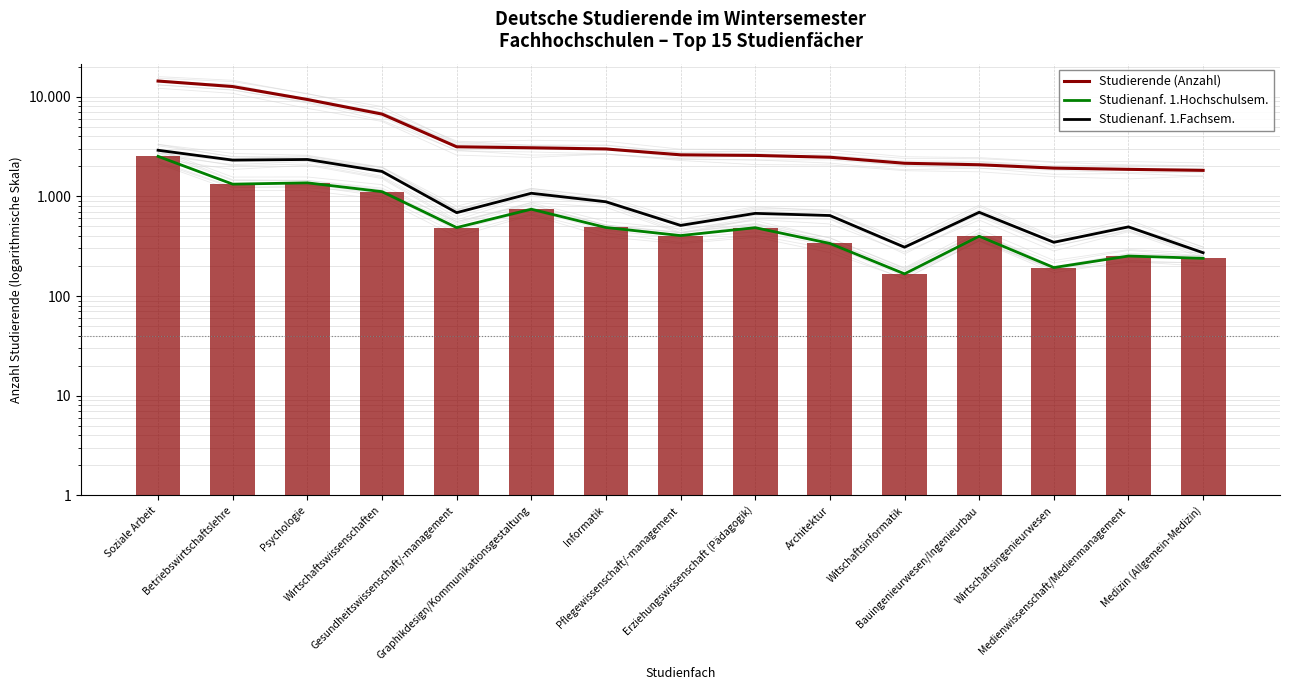

At Medizin (Allgemein-Medizin), list the series in order from smallest to largest.

Studienanf. 1.Hochschulsem., Studienanf. 1.Fachsem., Studierende (Anzahl)